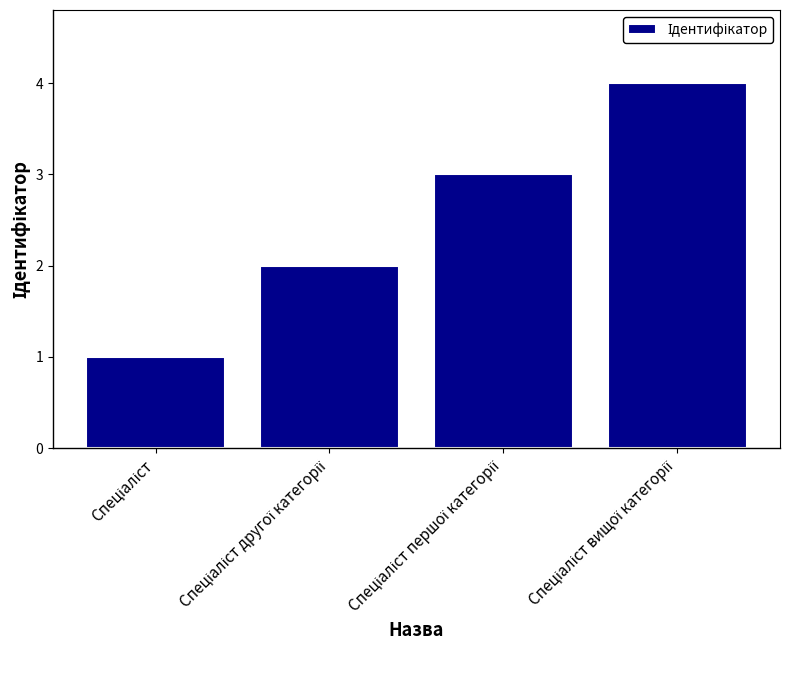

What is the maximum value shown in the chart?

4